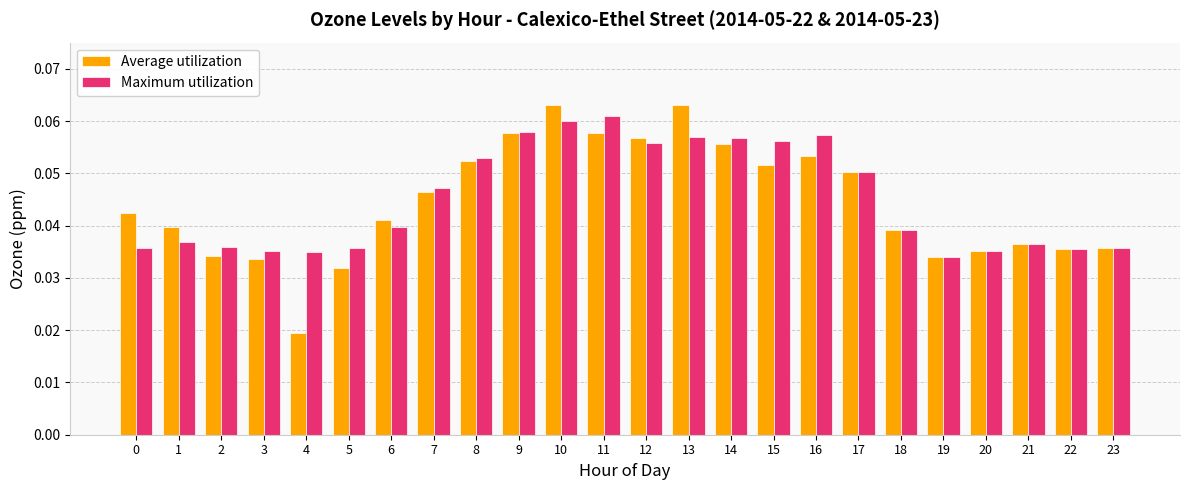

The Maximum utilization series shows 0.0 at 17. True or false?

False